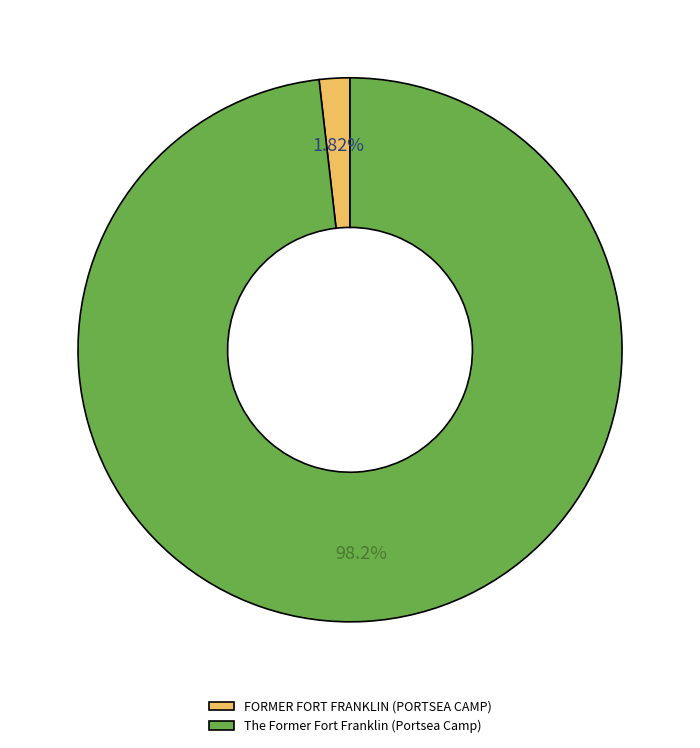

Between The Former Fort Franklin (Portsea Camp) and FORMER FORT FRANKLIN (PORTSEA CAMP), which is larger?

The Former Fort Franklin (Portsea Camp)